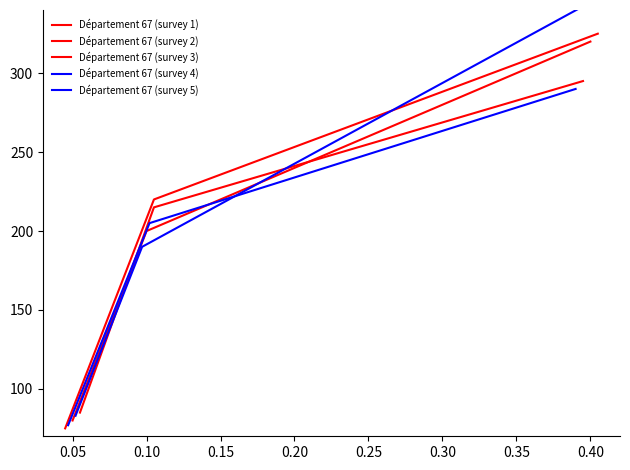

Which has a higher value, 0.40 or 0.05?

0.40